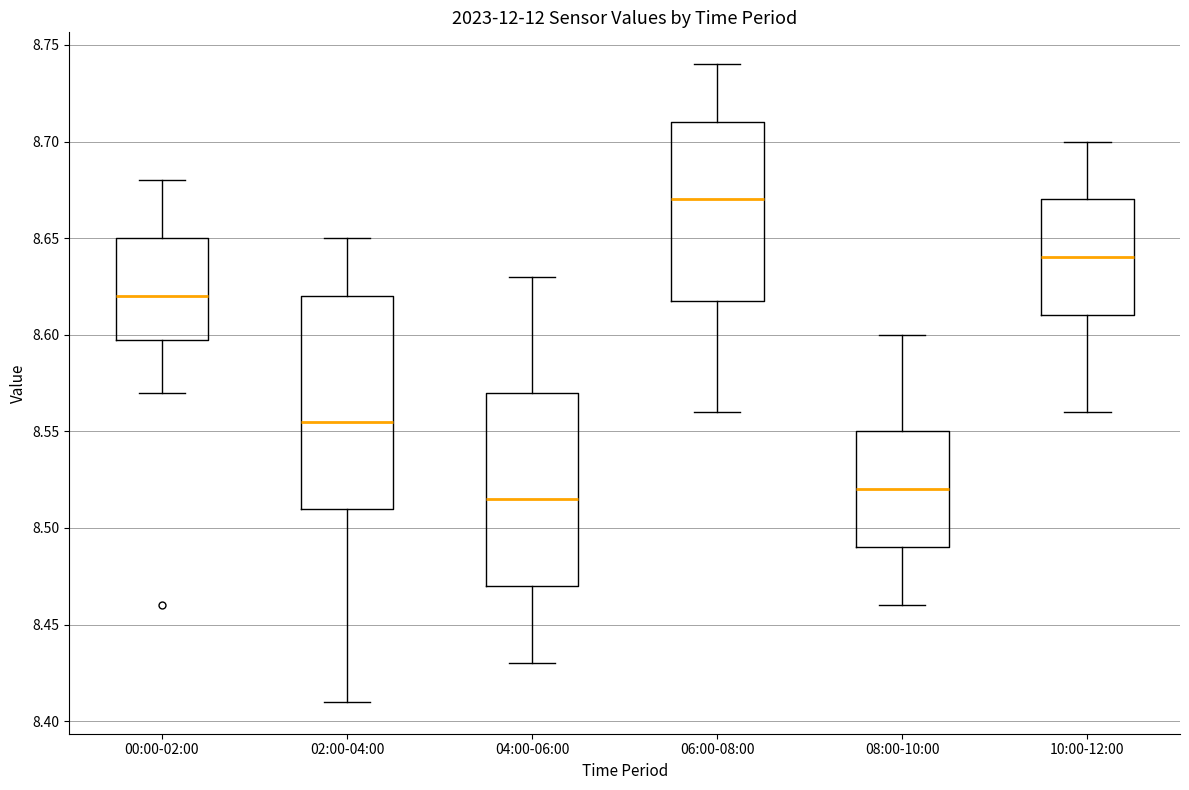

Reading left to right, read every box against the y-axis: the position of its median line, the range the box covers, and the ends of its whiskers. The values are not printed on the chart, so give them approximately, as read against the axis.

00:00-02:00: median 8.620, box 8.600 to 8.650, whiskers 8.570 to 8.680
02:00-04:00: median 8.555, box 8.510 to 8.620, whiskers 8.410 to 8.650
04:00-06:00: median 8.515, box 8.470 to 8.570, whiskers 8.430 to 8.630
06:00-08:00: median 8.670, box 8.620 to 8.710, whiskers 8.560 to 8.740
08:00-10:00: median 8.520, box 8.490 to 8.550, whiskers 8.460 to 8.600
10:00-12:00: median 8.640, box 8.610 to 8.670, whiskers 8.560 to 8.700